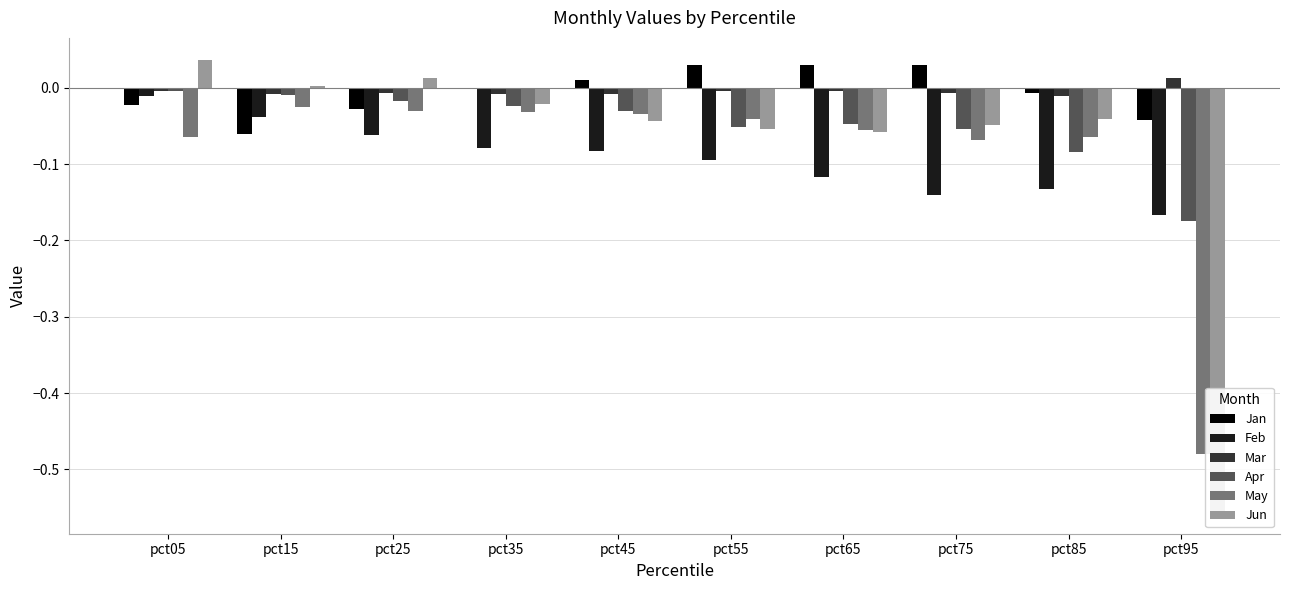

What is the total value across all series at pct85?

-0.3